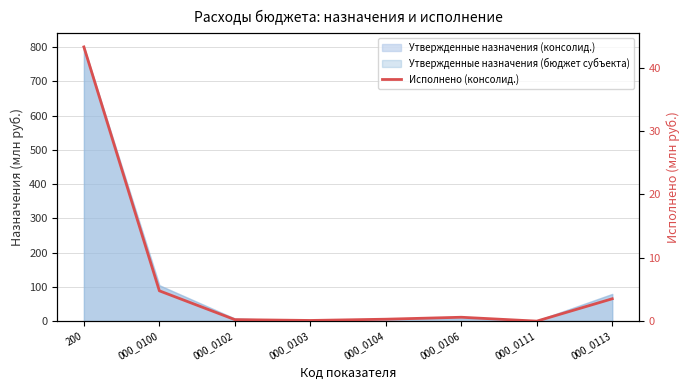

Which category has the lowest value across all series?

000_0111